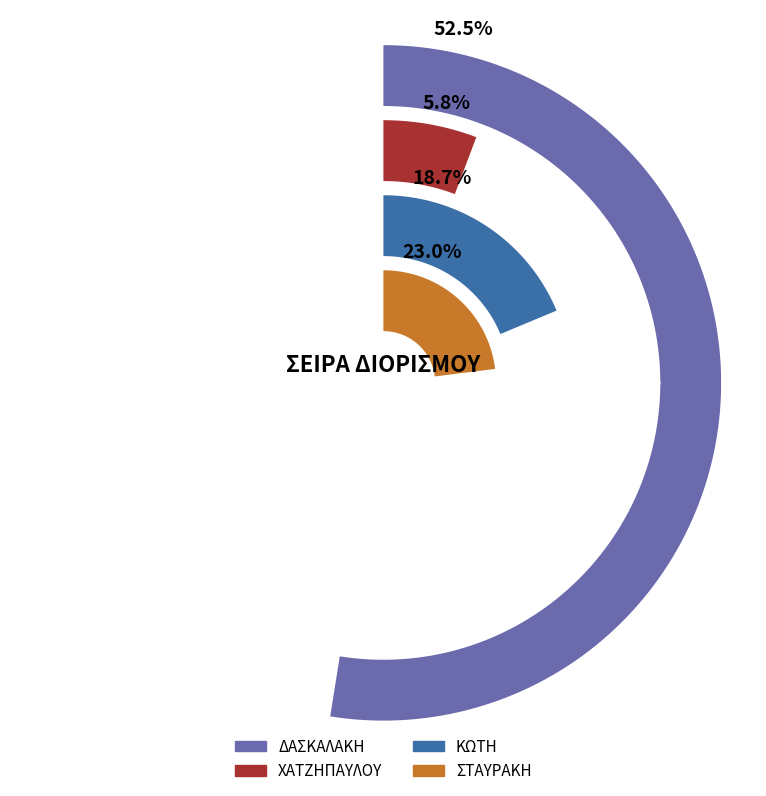

Count the number of slices in the pie.

4